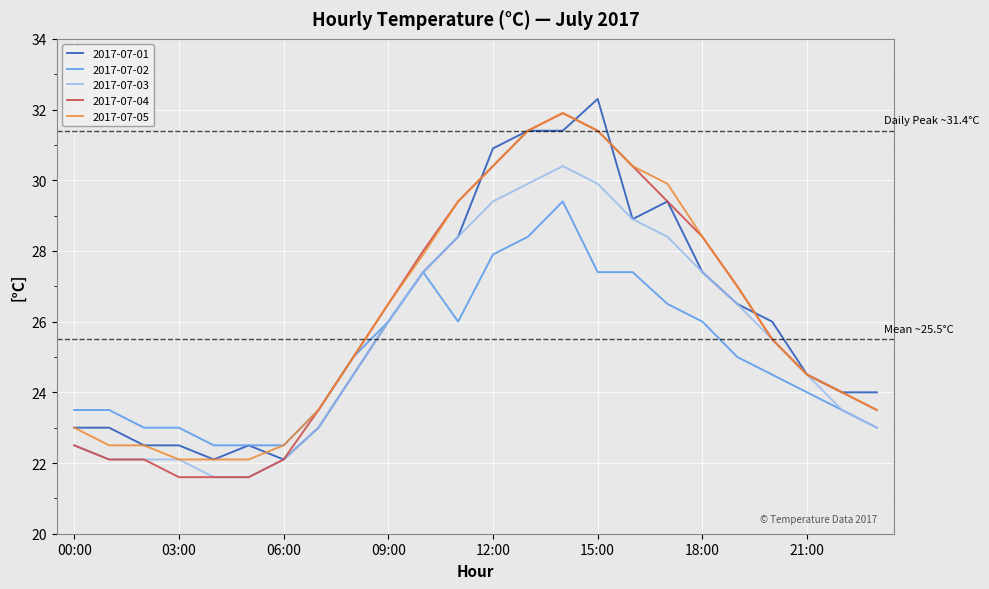

What is the minimum value for 2017-07-05?

22.1